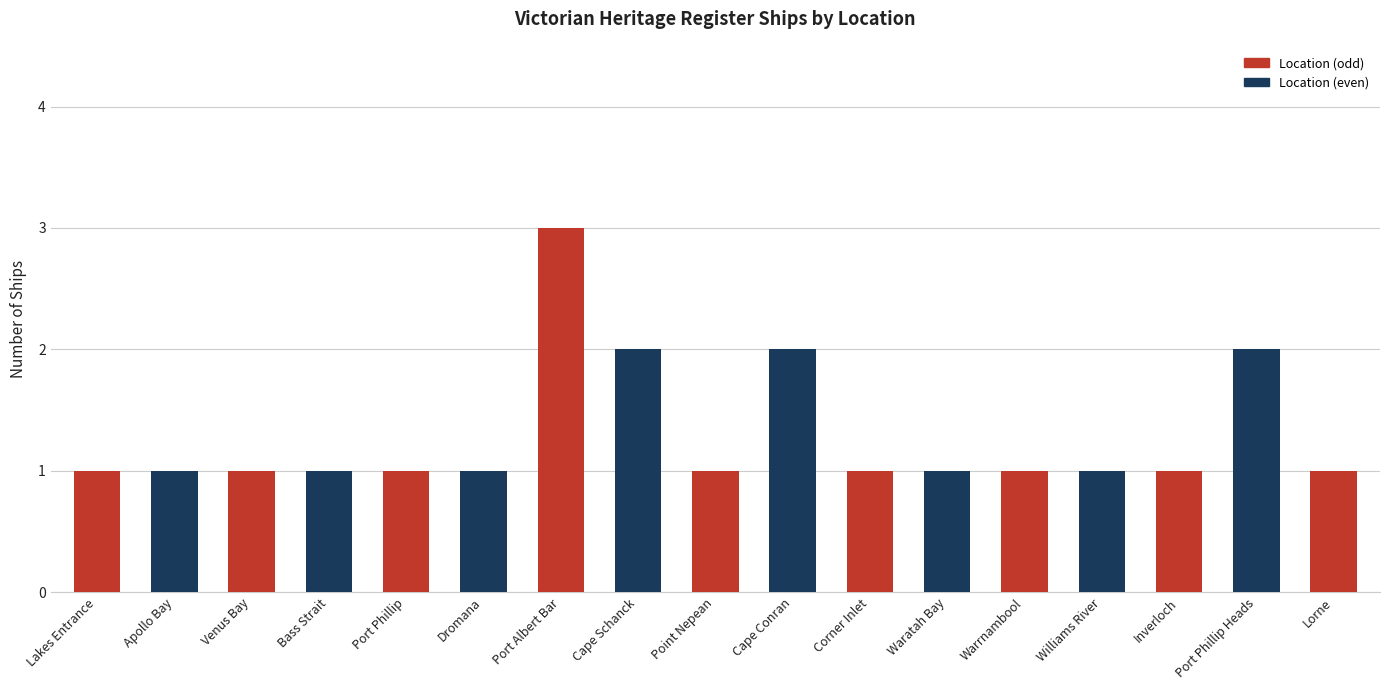

What is the difference between the second highest and minimum values?

1